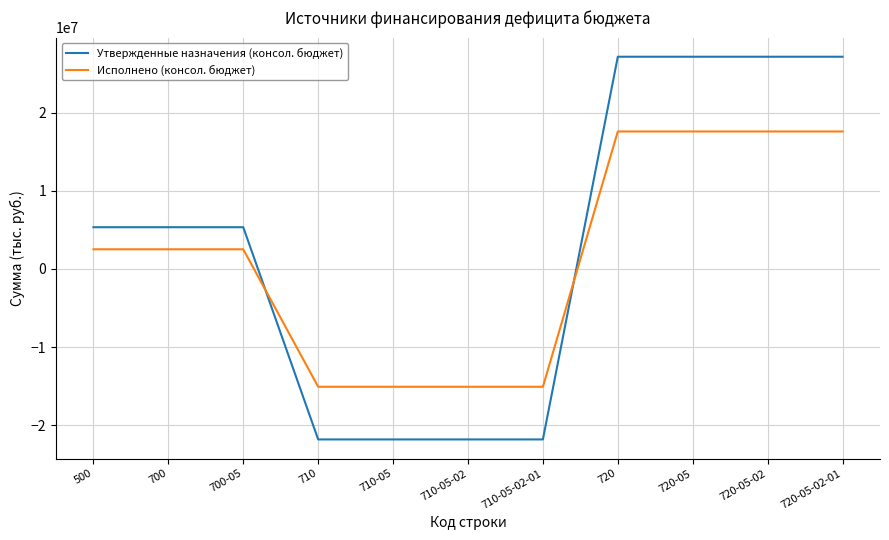

Where do Утвержденные назначения (консол. бюджет) and Исполнено (консол. бюджет) first cross each other?

700-05 and 710